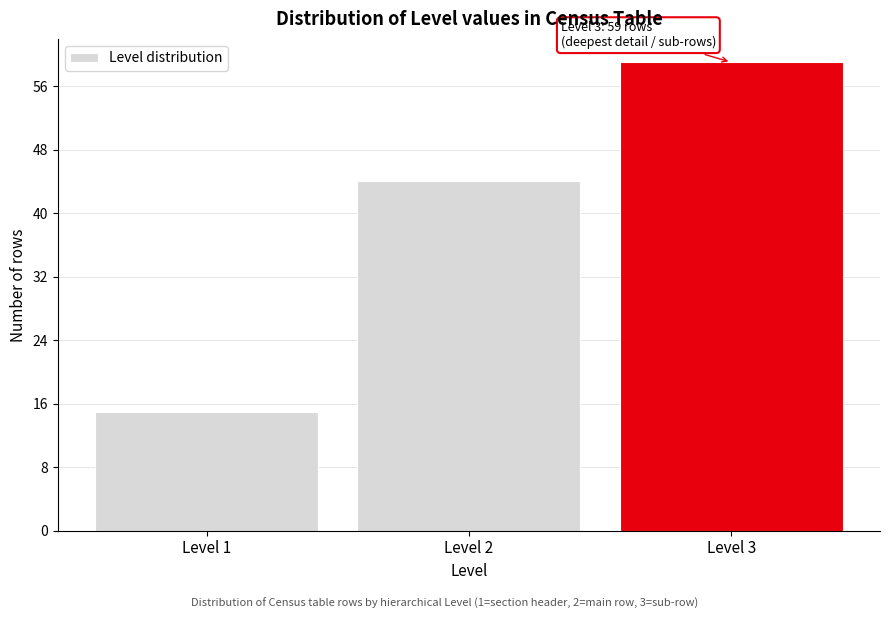

Reading left to right, list all the values displayed in this chart.

15	44	59